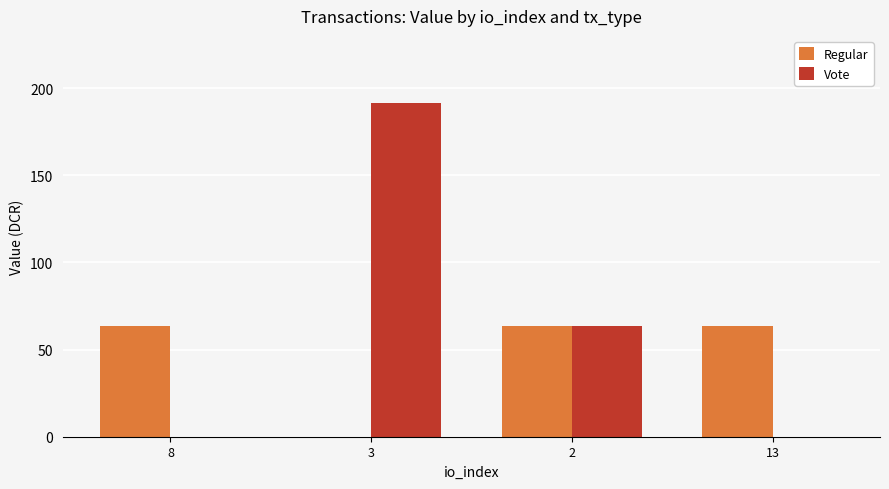

What is the approximate value of Regular at 2?

63.8